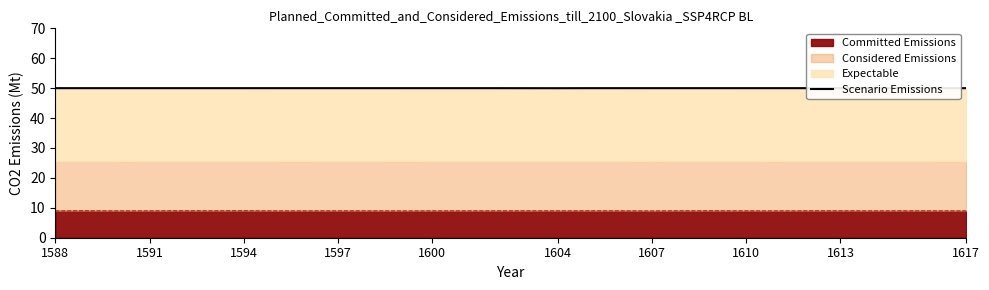

At which category does the chart reach its peak across all series?

1588